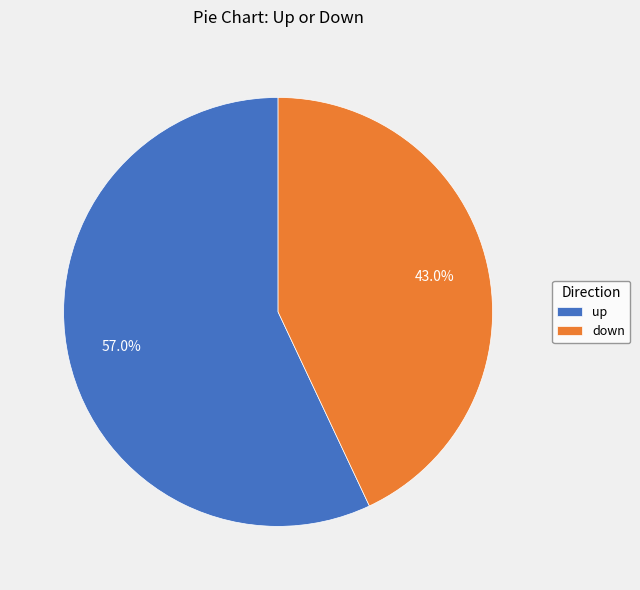

Do up and down together represent more than half of the pie?

Yes